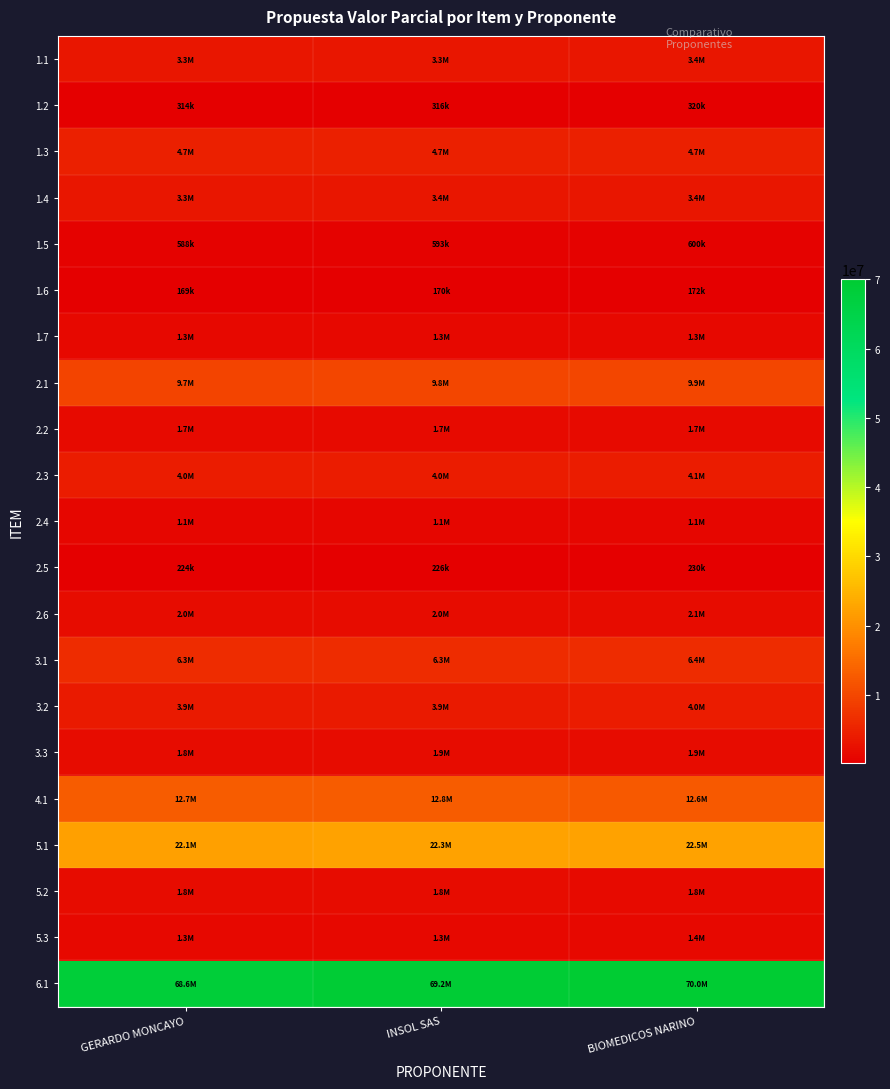

Reading left to right, list all the values displayed in this chart.

1.1: GERARDO MONCAYO=3314256	INSOL SAS=3341536	BIOMEDICOS NARINO=3388000
1.2: GERARDO MONCAYO=313738	INSOL SAS=316320	BIOMEDICOS NARINO=320000
1.3: GERARDO MONCAYO=4694500	INSOL SAS=4733122	BIOMEDICOS NARINO=4715000
1.4: GERARDO MONCAYO=3339846	INSOL SAS=3367332	BIOMEDICOS NARINO=3420000
1.5: GERARDO MONCAYO=588402	INSOL SAS=593244	BIOMEDICOS NARINO=600000
1.6: GERARDO MONCAYO=168918	INSOL SAS=170308	BIOMEDICOS NARINO=172000
1.7: GERARDO MONCAYO=1262065	INSOL SAS=1272453	BIOMEDICOS NARINO=1295000
2.1: GERARDO MONCAYO=9708027	INSOL SAS=9787897	BIOMEDICOS NARINO=9947000
2.2: GERARDO MONCAYO=1670128	INSOL SAS=1683872	BIOMEDICOS NARINO=1712000
2.3: GERARDO MONCAYO=4004960	INSOL SAS=4037920	BIOMEDICOS NARINO=4120000
2.4: GERARDO MONCAYO=1079136	INSOL SAS=1088020	BIOMEDICOS NARINO=1108000
2.5: GERARDO MONCAYO=224402	INSOL SAS=226249	BIOMEDICOS NARINO=230000
2.6: GERARDO MONCAYO=2002480	INSOL SAS=2018960	BIOMEDICOS NARINO=2060000
3.1: GERARDO MONCAYO=6278160	INSOL SAS=6329840	BIOMEDICOS NARINO=6400000
3.2: GERARDO MONCAYO=3880485	INSOL SAS=3912440	BIOMEDICOS NARINO=3990000
3.3: GERARDO MONCAYO=1841488	INSOL SAS=1856646	BIOMEDICOS NARINO=1892000
4.1: GERARDO MONCAYO=12725946	INSOL SAS=12830688	BIOMEDICOS NARINO=12600000
5.1: GERARDO MONCAYO=22104067	INSOL SAS=22285994	BIOMEDICOS NARINO=22500000
5.2: GERARDO MONCAYO=1831015	INSOL SAS=1846085	BIOMEDICOS NARINO=1800000
5.3: GERARDO MONCAYO=1327499	INSOL SAS=1338425	BIOMEDICOS NARINO=1365000
6.1: GERARDO MONCAYO=68630782	INSOL SAS=69195644	BIOMEDICOS NARINO=70000000